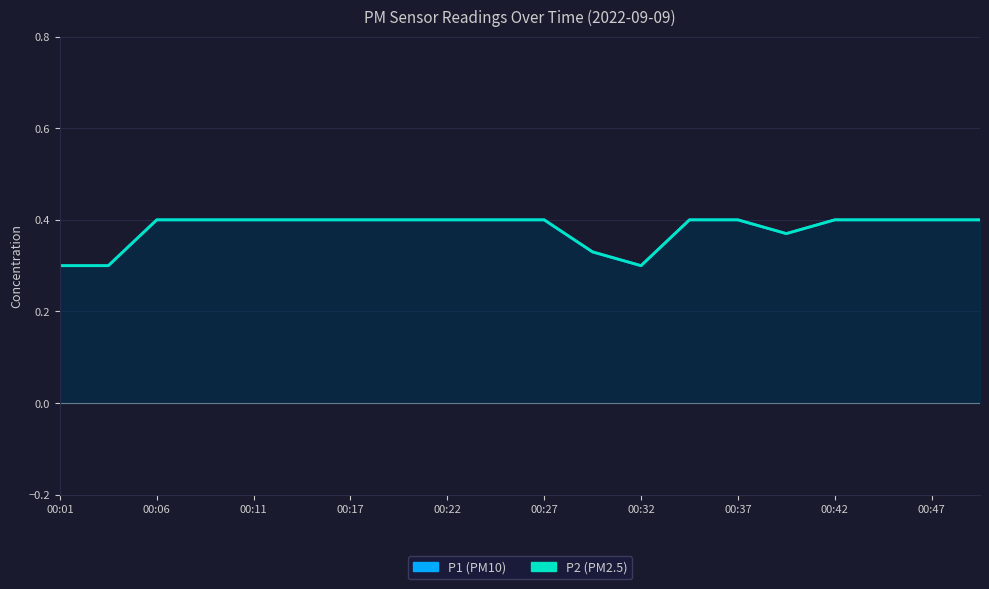

Between 00:11 and 15, which series saw the biggest shift?

P1